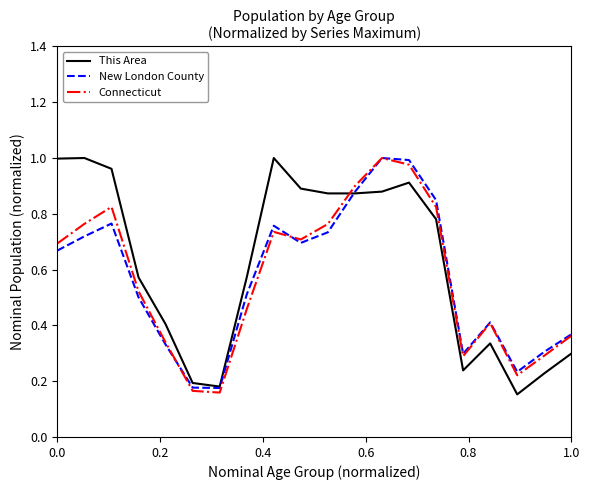

Which series ends up on top after the final intersection of This Area and Connecticut?

Connecticut